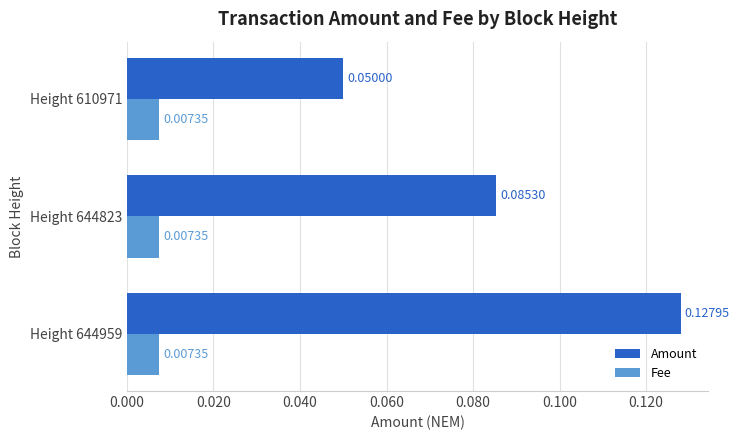

List the series in order of their peak value, highest first.

Amount, Fee